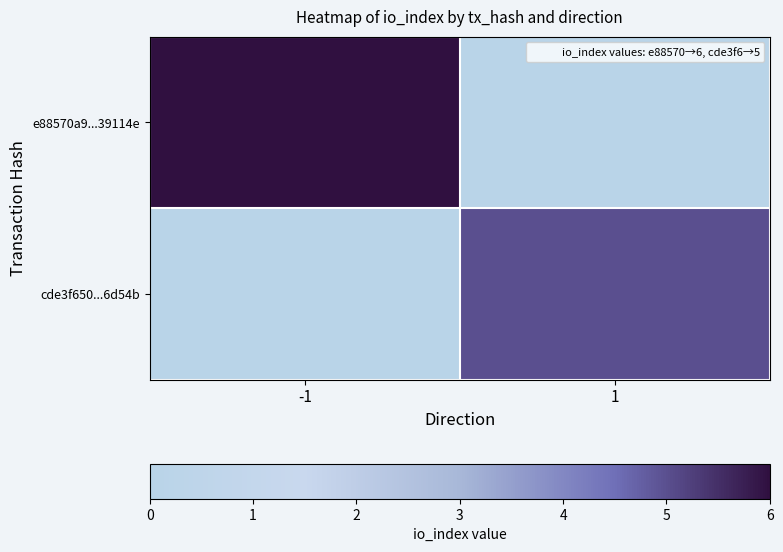

How many data points does each series have?

2